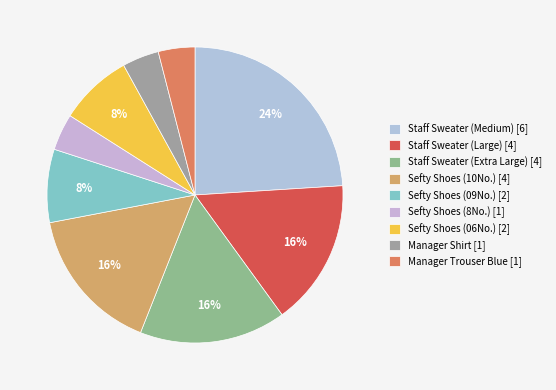

What is the change in value from Sefty Shoes (10No.) to Manager Shirt?

-3